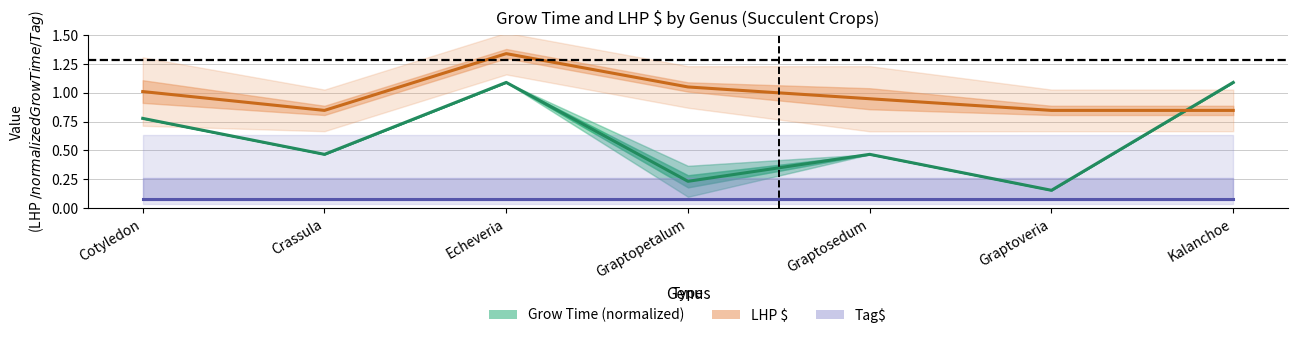

At which category does Grow Time (normalized) reach its first local peak?

Echeveria